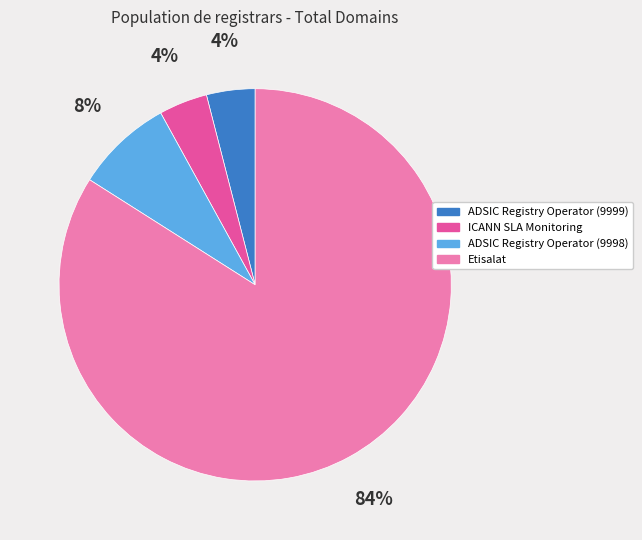

The Etisalat slice represents 96% of the pie. True or false?

False